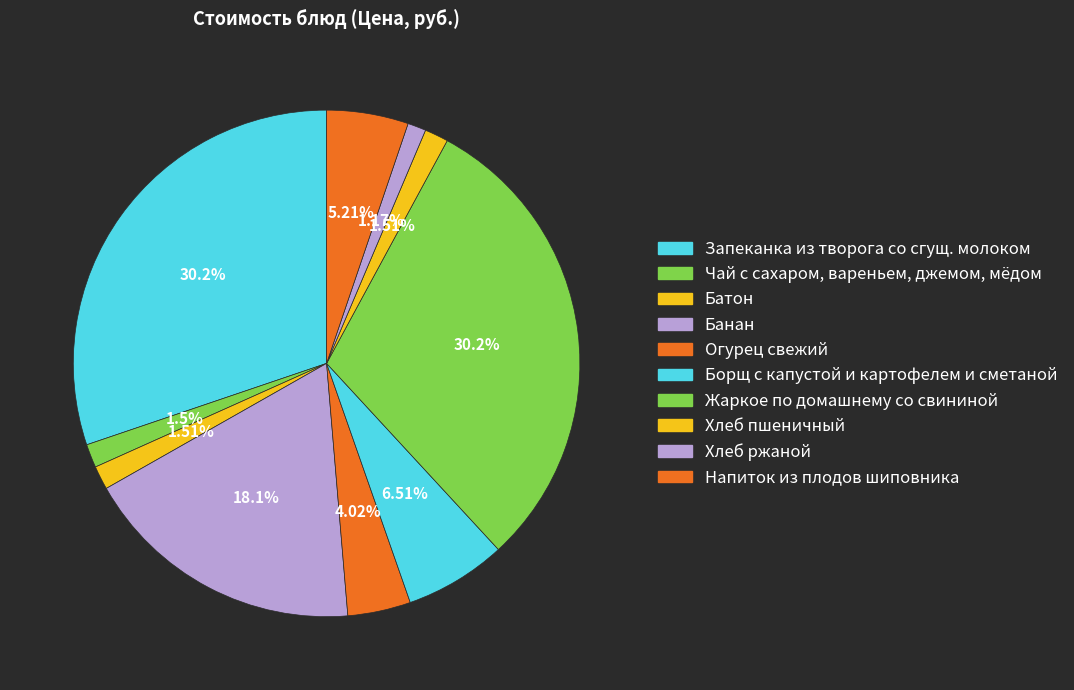

Does Батон represent more than half of the total?

No